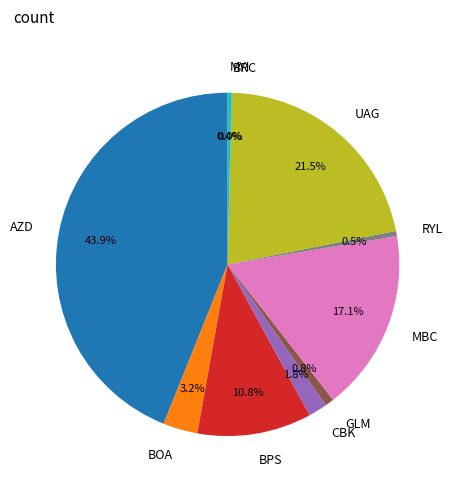

Does AZD account for over 50% of the chart?

No